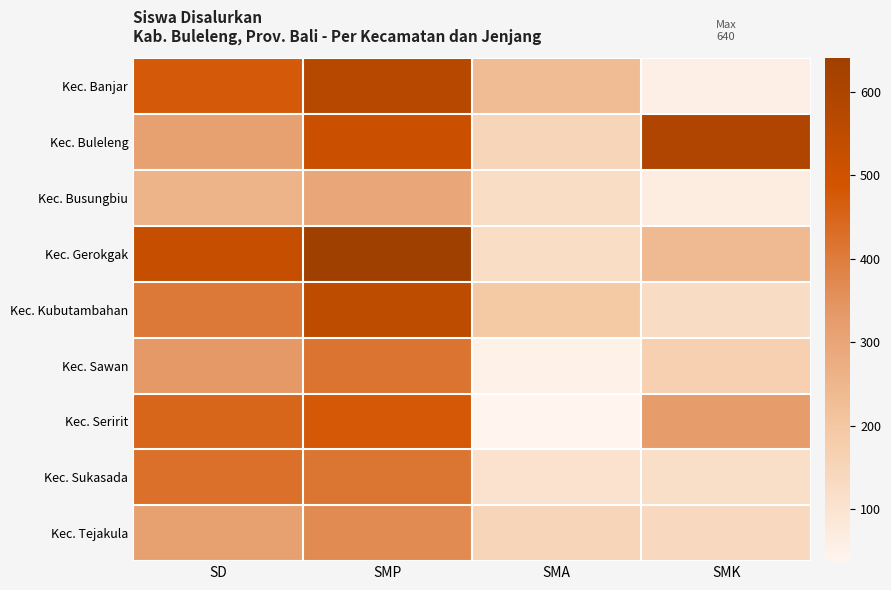

Reading left to right, what are all the values shown in this chart?

Kec. Banjar: SD=474	SMP=572	SMA=233	SMK=59
Kec. Buleleng: SD=315	SMP=515	SMA=151	SMK=595
Kec. Busungbiu: SD=257	SMP=294	SMA=124	SMK=65
Kec. Gerokgak: SD=528	SMP=640	SMA=124	SMK=236
Kec. Kubutambahan: SD=406	SMP=551	SMA=192	SMK=126
Kec. Sawan: SD=335	SMP=417	SMA=51	SMK=168
Kec. Seririt: SD=448	SMP=480	SMA=38	SMK=326
Kec. Sukasada: SD=428	SMP=416	SMA=104	SMK=118
Kec. Tejakula: SD=312	SMP=366	SMA=151	SMK=138